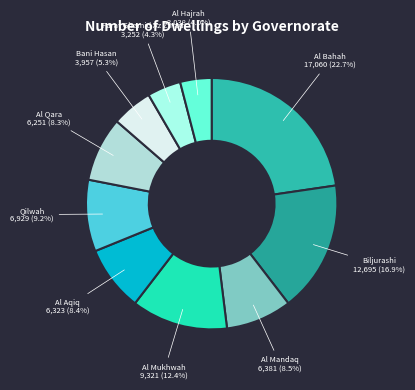

Does any single category account for the majority?

No